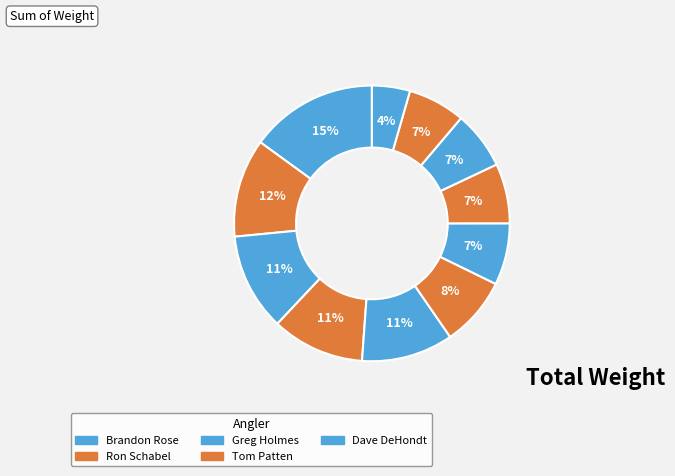

Is there a majority slice in this chart?

No